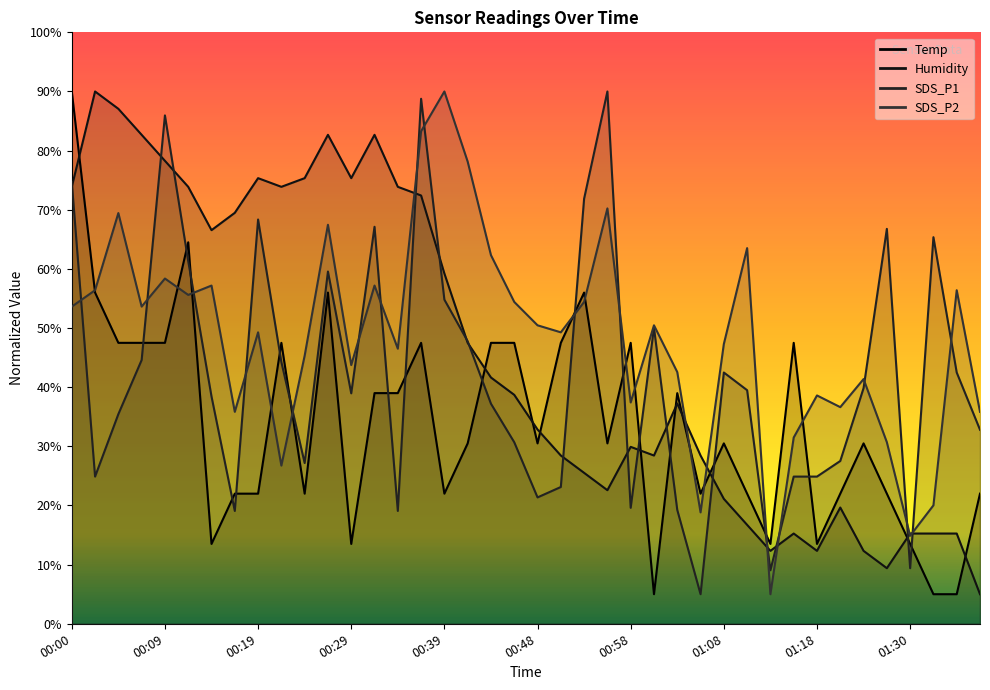

At how many categories does at least one series exceed 71?

18